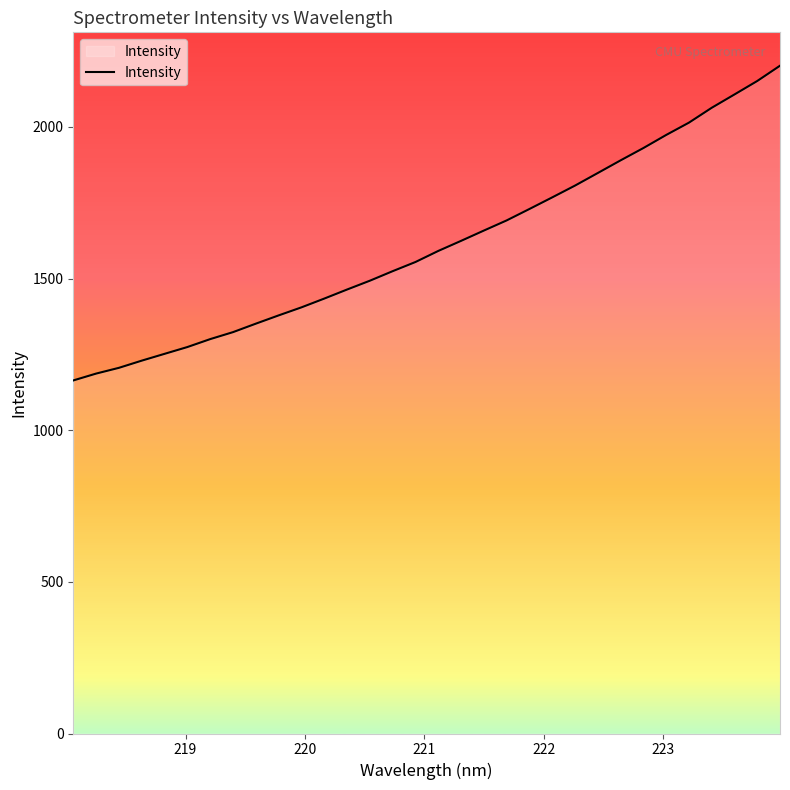

Count the number of data series in this chart.

1